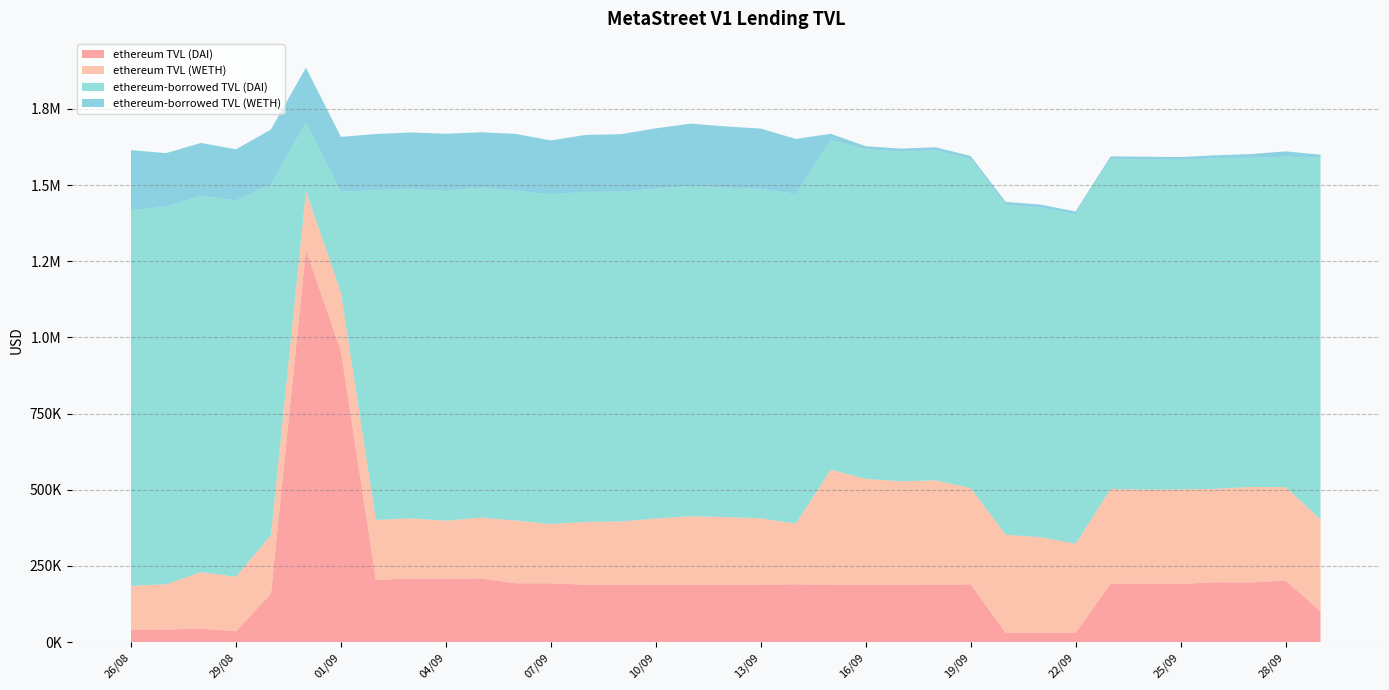

Reading left to right, extract all data points from this chart.

ethereum TVL (DAI): 39572.9	41007.1	44433.7	35857.0	158854.4	1286901.4	955628.6	204290.3	208870.4	208870.4	209079.2	193231.5	193231.5	188582.3	188393.9	188080.8	188268.7	188824.0	188918.7	189895.0	188899.2	188865.7	188839.5	189118.3	189678.2	30827.9	30797.1	30786.8	190855.1	191046.0	191177.1	196850.8	196073.3	201867.2	101668.6
ethereum TVL (WETH): 145410.3	148861.4	185346.9	178935.7	192506.8	193317.8	192222.4	196961.7	197396.0	189730.9	199730.5	205782.1	194542.4	205934.2	207748.6	217450.1	224937.6	221540.8	217521.2	199292.7	376921.3	346840.5	339196.0	341702.2	316235.6	321450.1	313727.4	292249.2	312042.4	309732.1	310080.0	306521.8	313340.7	306952.8	301197.4
ethereum-borrowed TVL (DAI): 1233236.1	1238724.0	1235022.6	1235022.6	1150842.6	224304.0	330463.0	1081733.4	1081926.0	1081926.0	1083007.9	1081926.0	1081926.0	1083007.9	1081926.0	1083007.9	1084089.8	1080833.2	1081375.3	1081243.3	1081752.9	1081561.4	1081411.0	1083007.9	1080179.8	1083007.9	1081926.0	1081563.5	1081926.0	1083007.9	1081475.9	1085171.8	1080312.8	1084089.8	1188638.1
ethereum-borrowed TVL (WETH): 196634.4	176131.3	173482.3	167481.5	180133.4	180892.3	179867.2	184548.7	184462.2	187860.6	181505.0	187004.4	176790.3	187142.6	188791.4	197522.6	204323.9	201238.4	197587.1	181029.2	20644.5	10319.5	10091.5	10166.1	9408.4	9576.0	9345.9	8706.1	9295.7	9226.9	9237.2	9131.2	11933.9	17665.9	8241.3